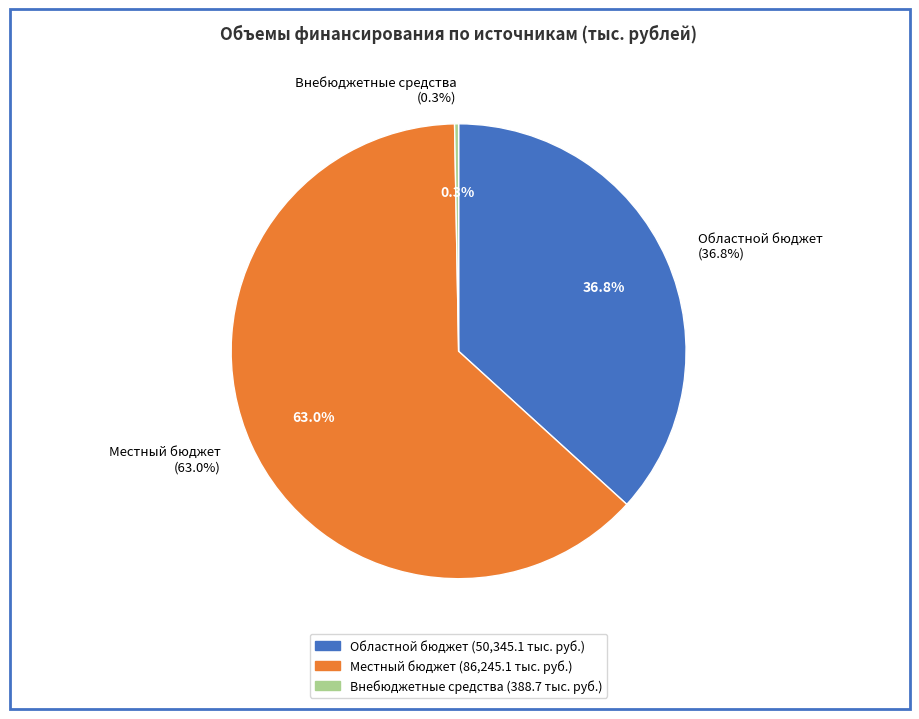

What portion of the pie excludes Внебюджетные средства?

99.7%